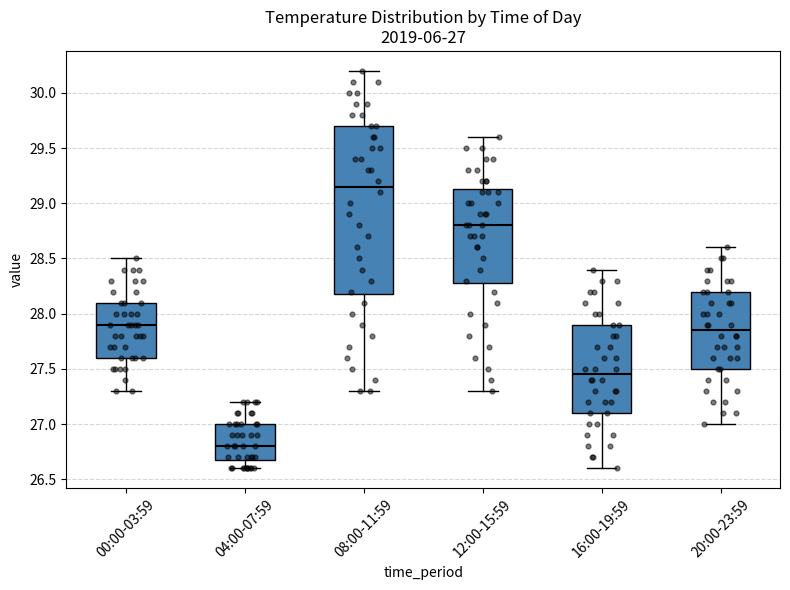

Which box has the highest median line?

08:00-11:59